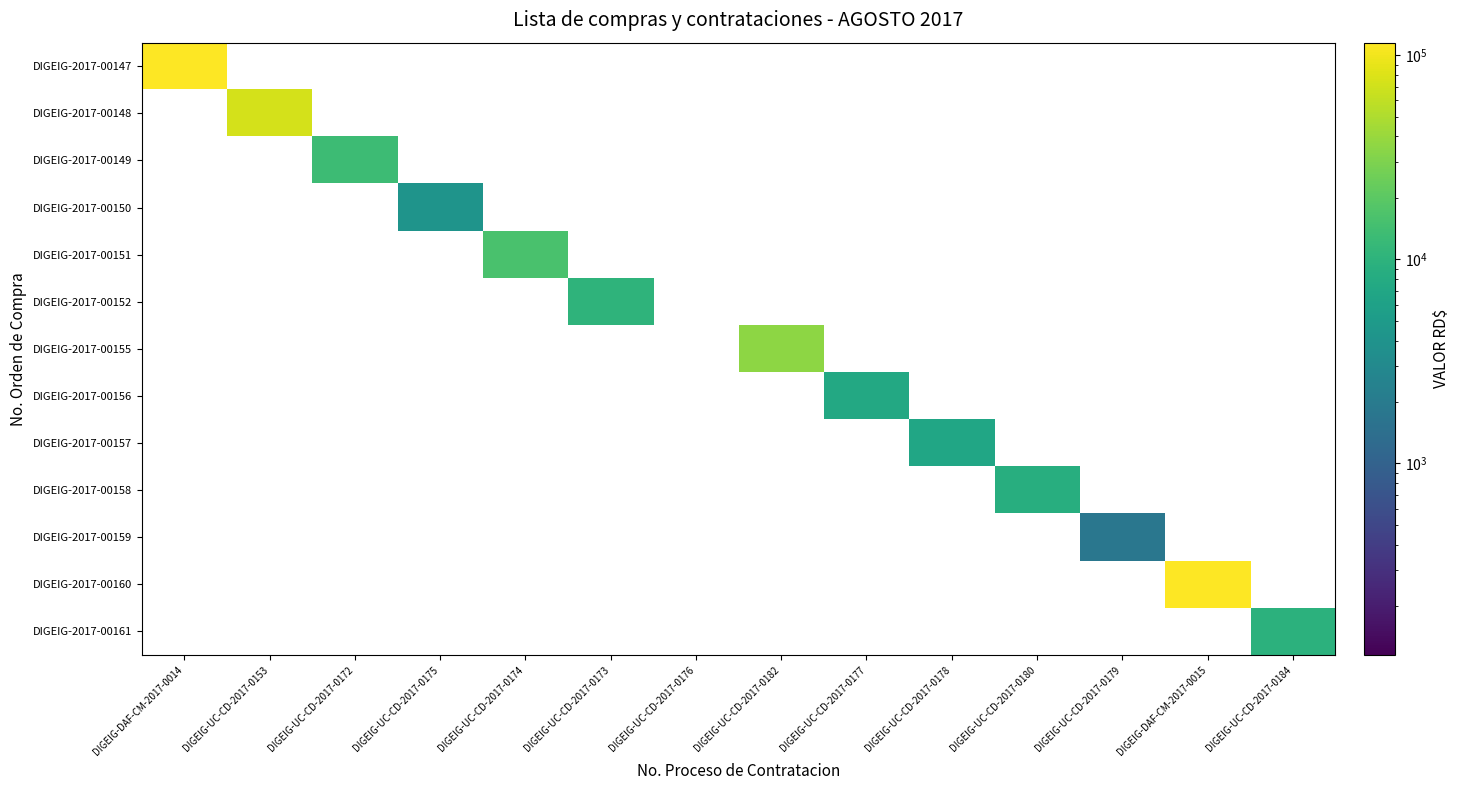

Which series changed the most between DIGEIG-DAF-CM-2017-0014 and DIGEIG-UC-CD-2017-0180?

DIGEIG-2017-00147